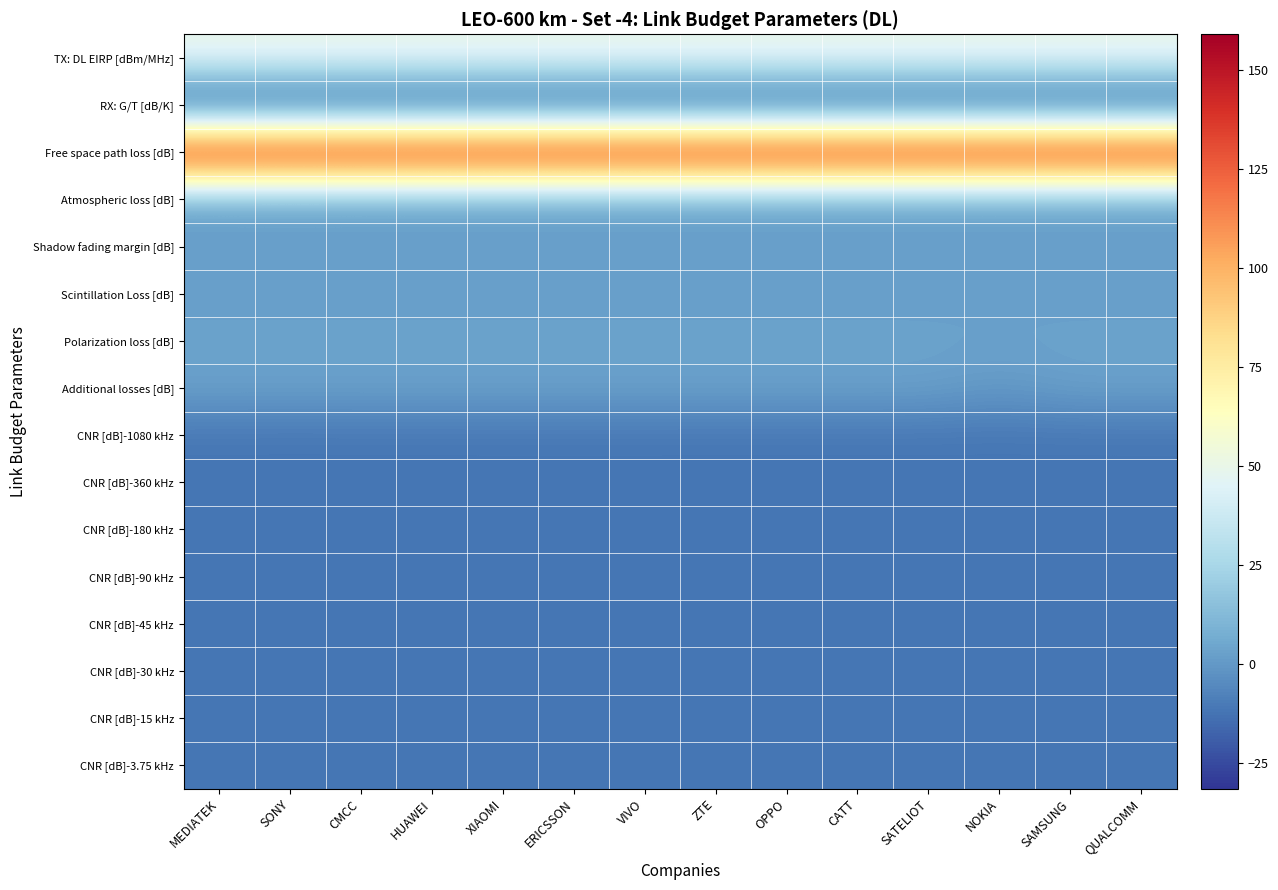

At which category is the sum across all series the highest?

XIAOMI